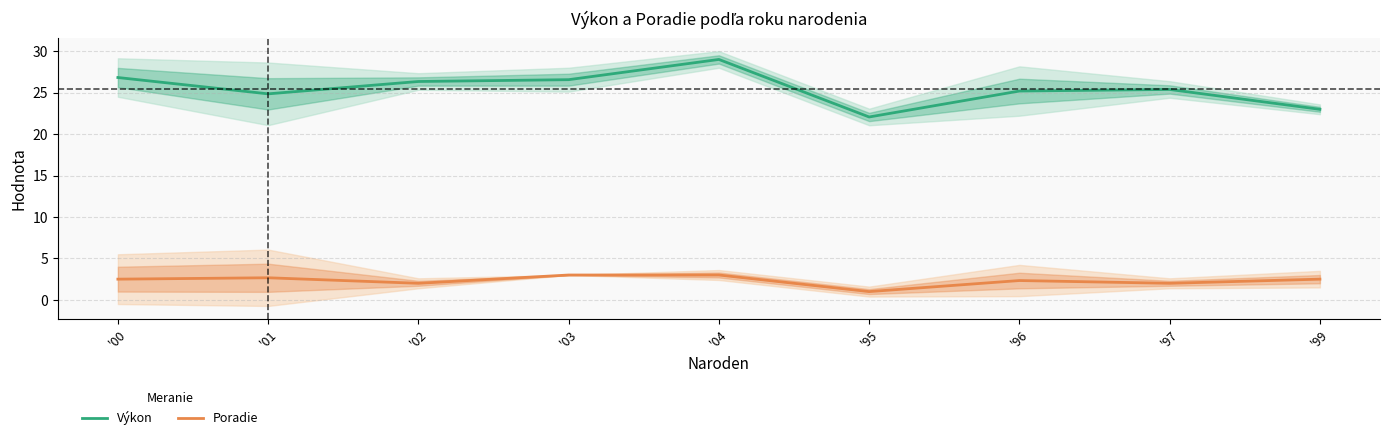

At which label does Poradie reach its minimum?

'95